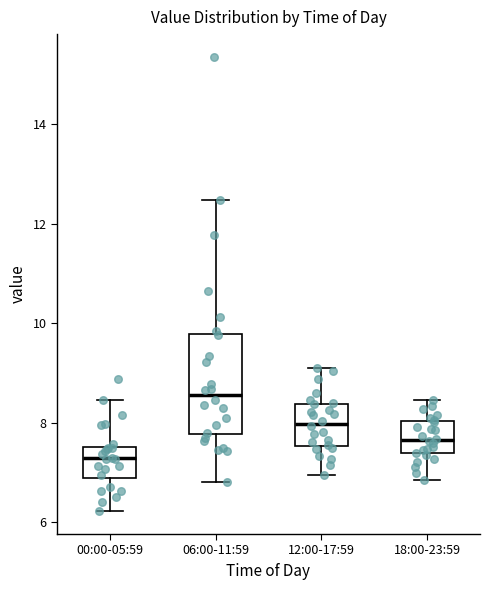

Where does the lower whisker of the box for 06:00-11:59 end on the y-axis? The values are not printed on the chart, so give them approximately, as read against the axis.

6.8